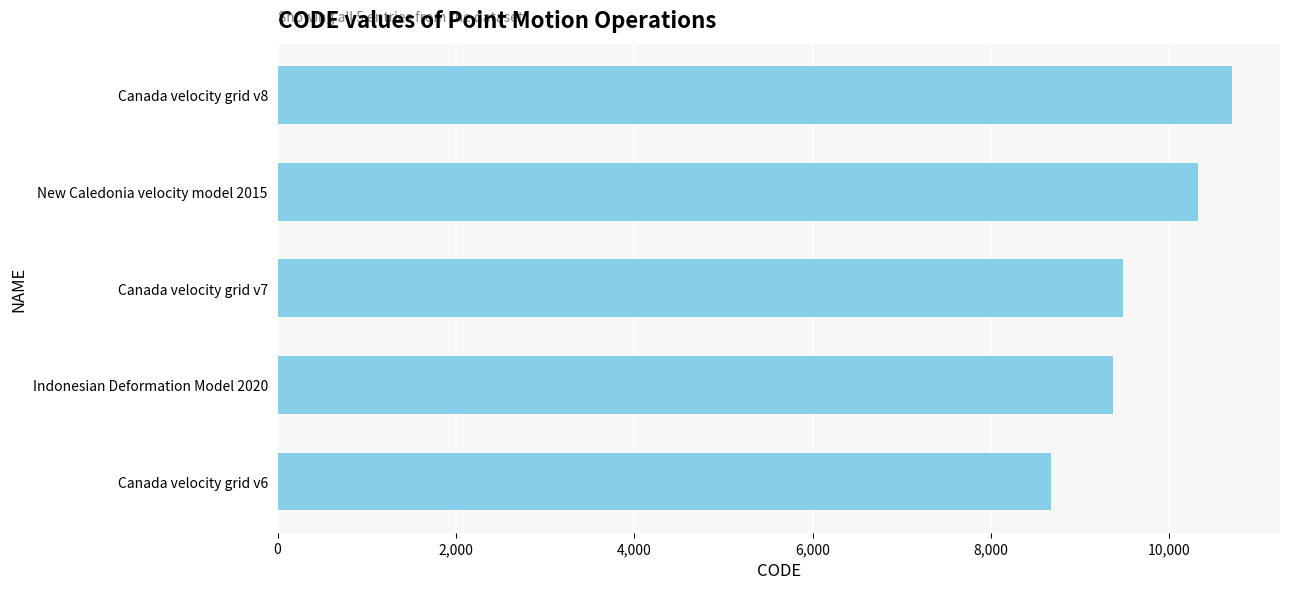

Between Canada velocity grid v8 and Canada velocity grid v7, which is larger?

Canada velocity grid v8